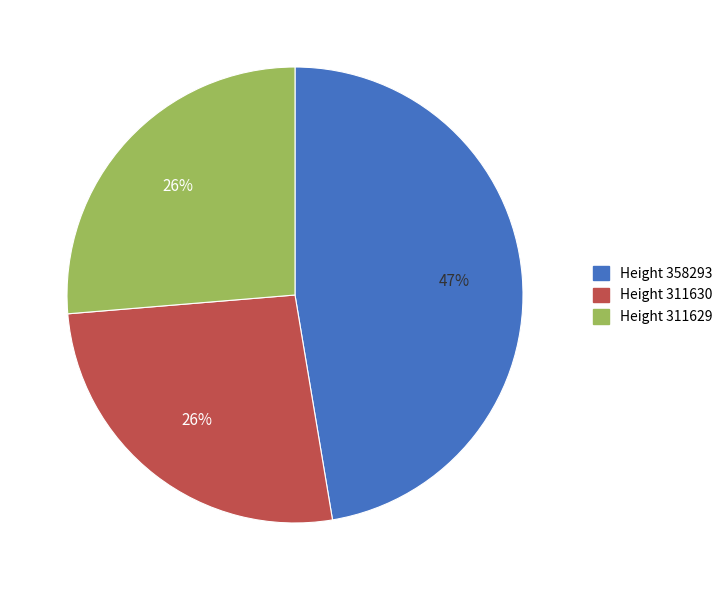

How many segments does this pie chart have?

3